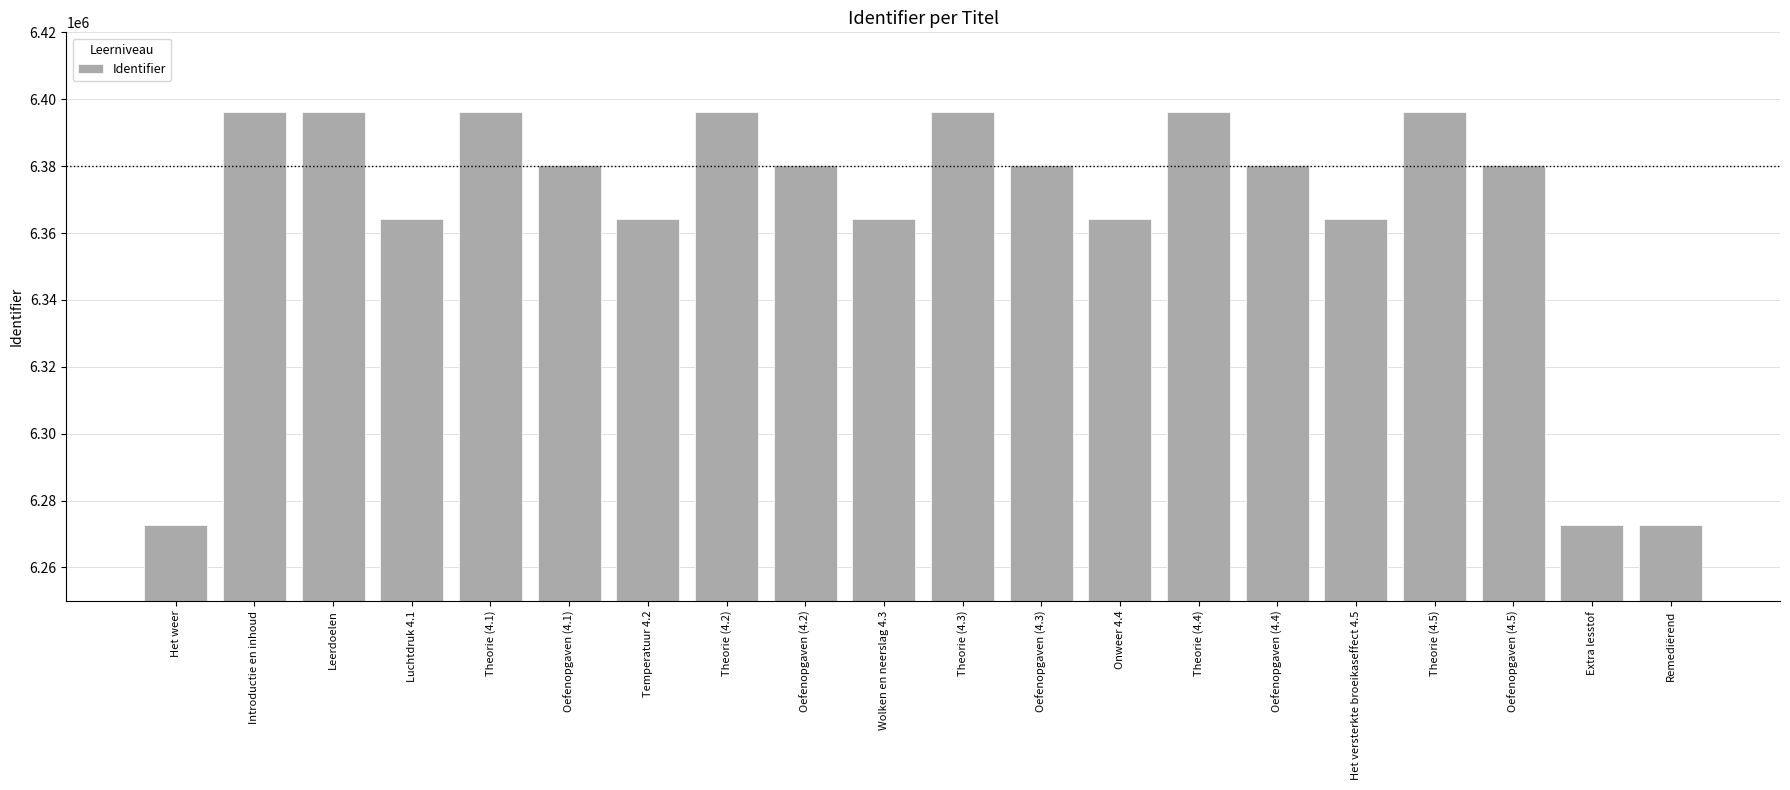

What is the difference between the maximum and minimum values?

123556